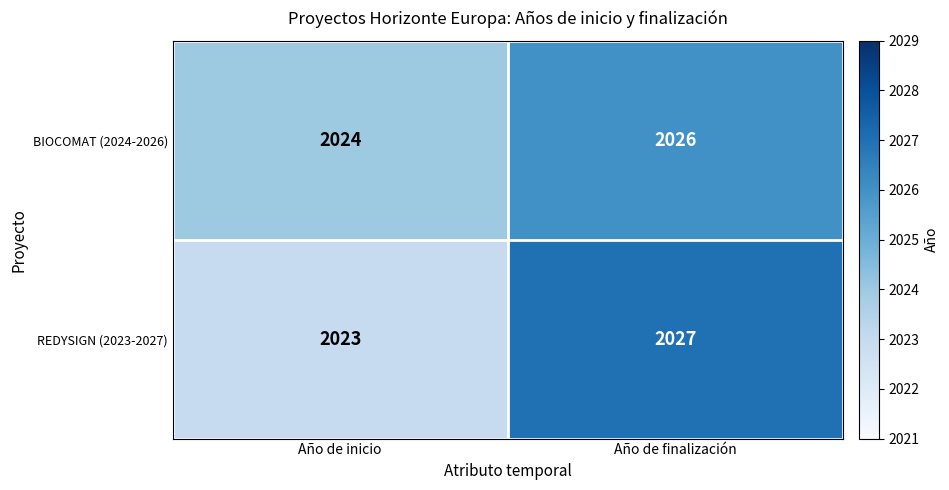

Between Año de inicio and Año de finalización, which series saw the biggest shift?

REDYSIGN (2023-2027)